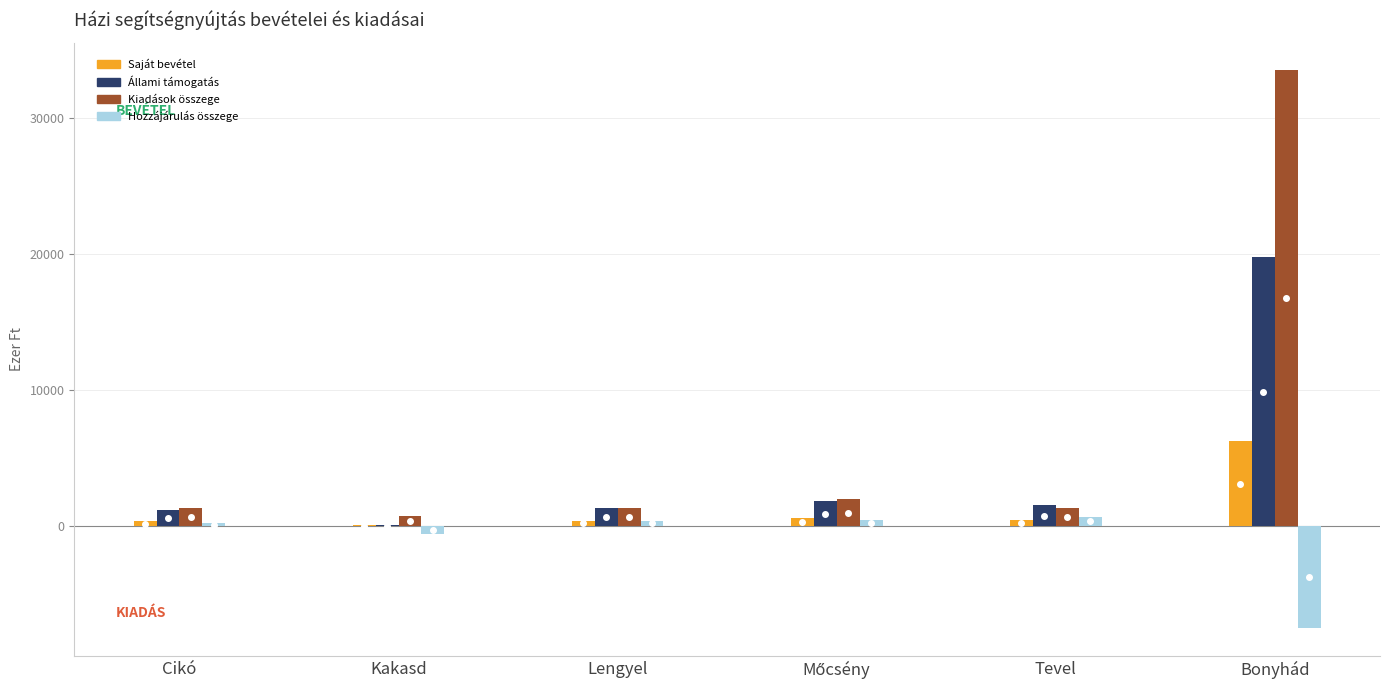

Is it true that Állami támogatás equals 12444.3 at Bonyhád?

False